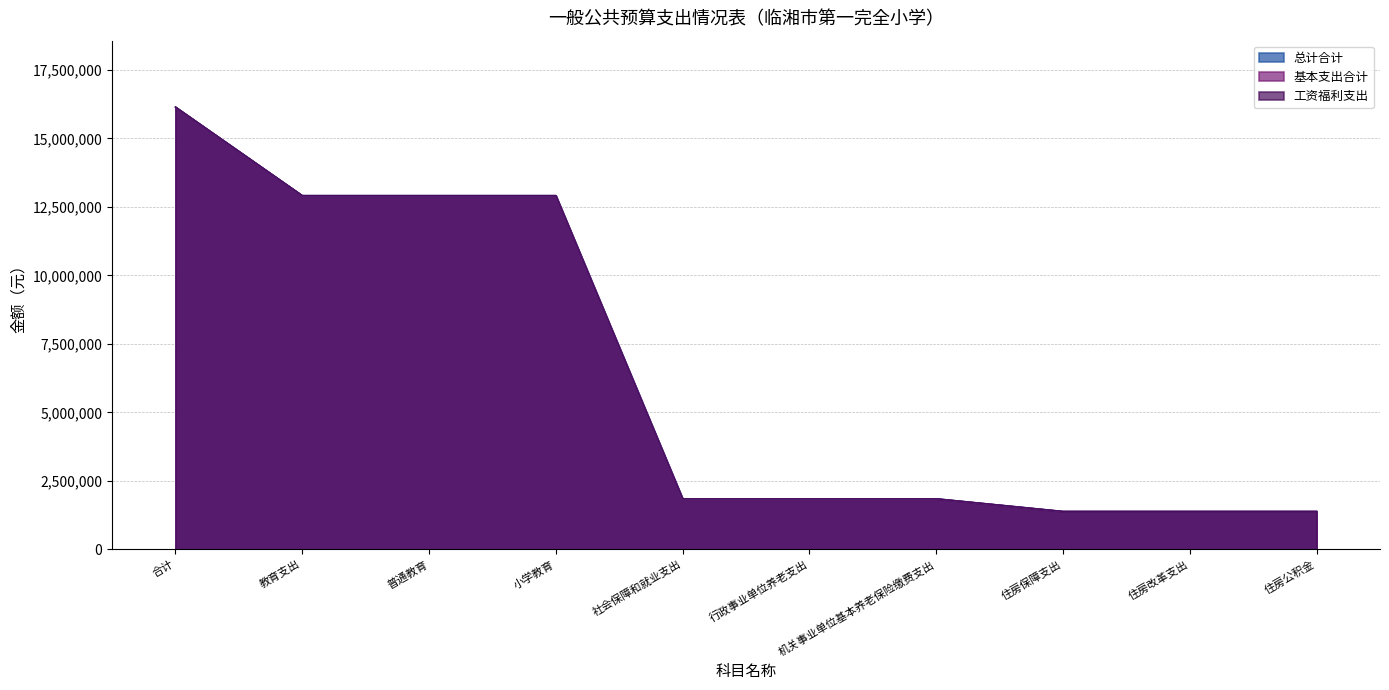

Which category has the lowest value in the 基本支出合计 series?

住房保障支出